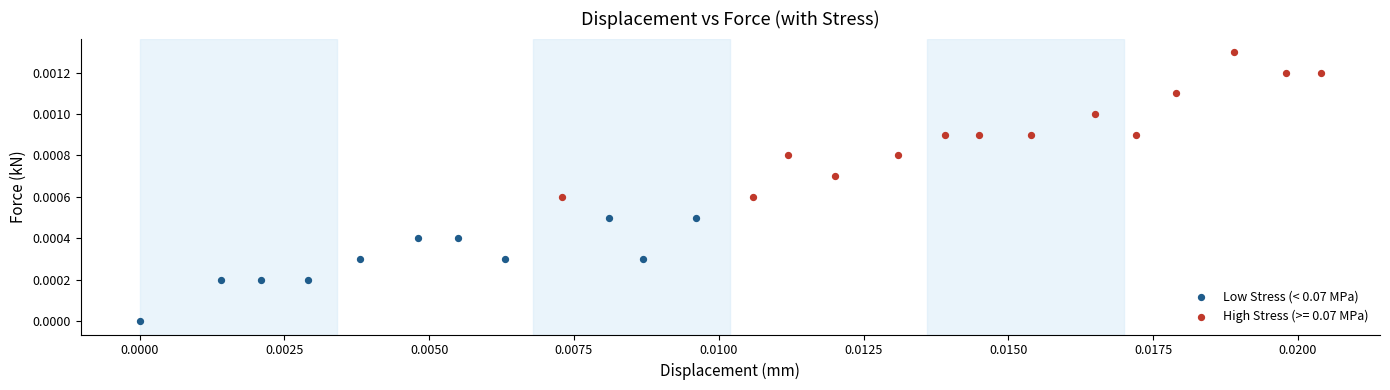

Which series reaches the minimum Y coordinate?

Low Stress (< 0.07 MPa)